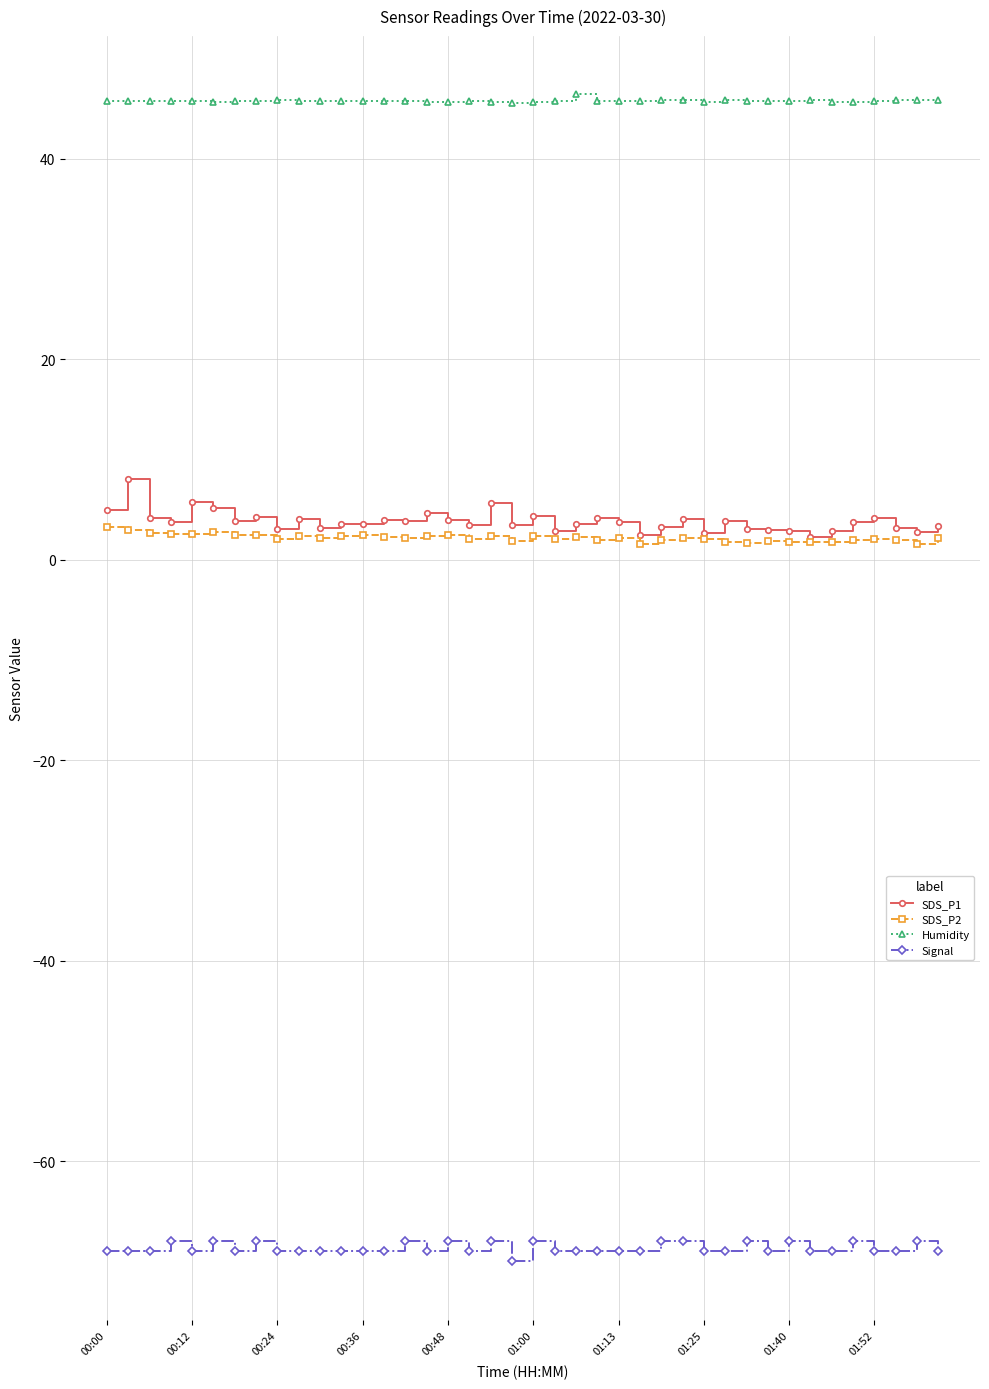

What is the sum of all Signal values?

-2748.0